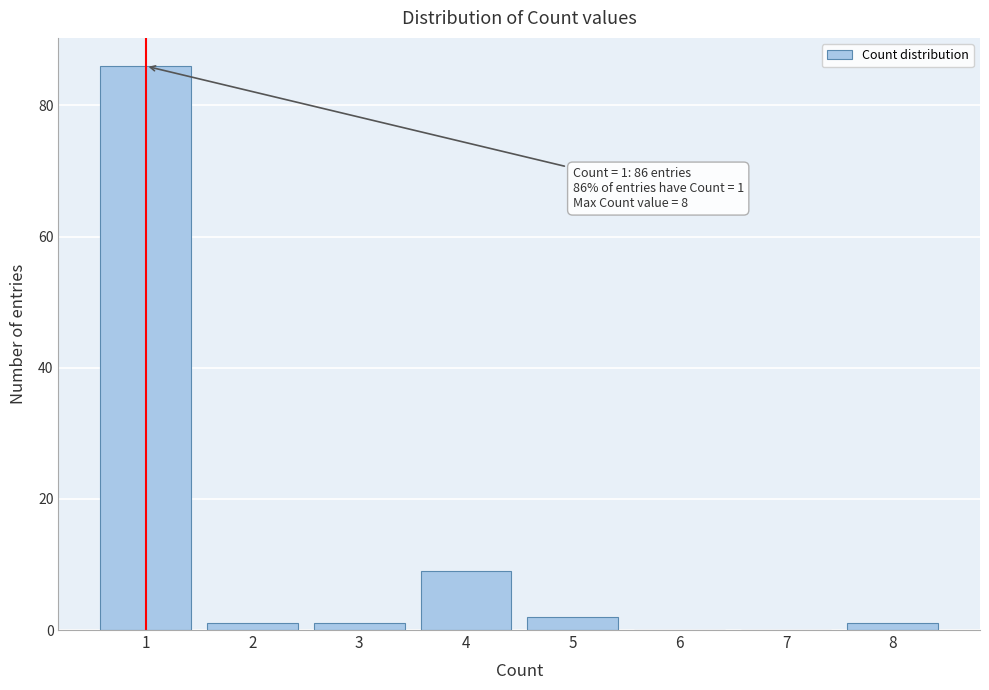

Reading left to right, what are all the values shown in this chart?

1=86	2=1	3=1	4=9	5=2	6=0	7=0	8=1